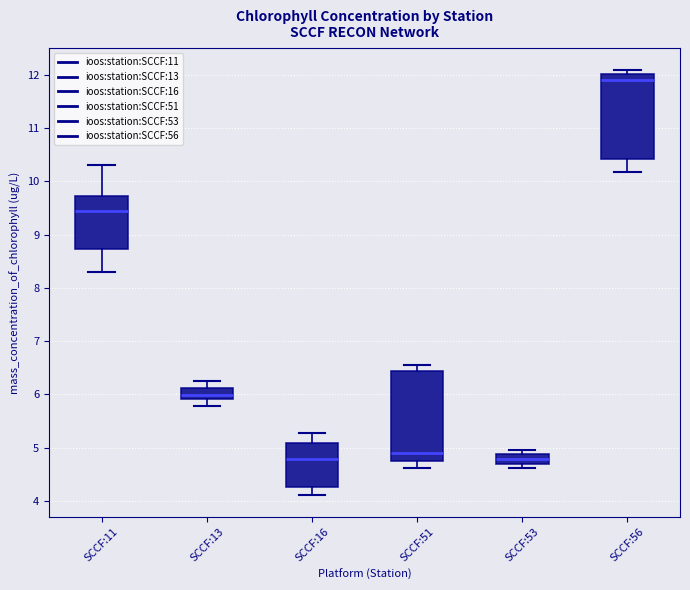

Reading left to right, transcribe this box plot: for each box, give where its median line is, the range the box spans, and where its two whiskers end, as read against the y-axis. The values are not printed on the chart, so give them approximately, as read against the axis.

SCCF:11: median 9.5, box 8.7 to 9.7, whiskers 8.3 to 10.3
SCCF:13: median 6.0, box 5.9 to 6.1, whiskers 5.8 to 6.3
SCCF:16: median 4.8, box 4.3 to 5.1, whiskers 4.1 to 5.3
SCCF:51: median 4.9, box 4.7 to 6.4, whiskers 4.6 to 6.6
SCCF:53: median 4.8, box 4.7 to 4.9, whiskers 4.6 to 5.0
SCCF:56: median 11.9, box 10.4 to 12.0, whiskers 10.2 to 12.1